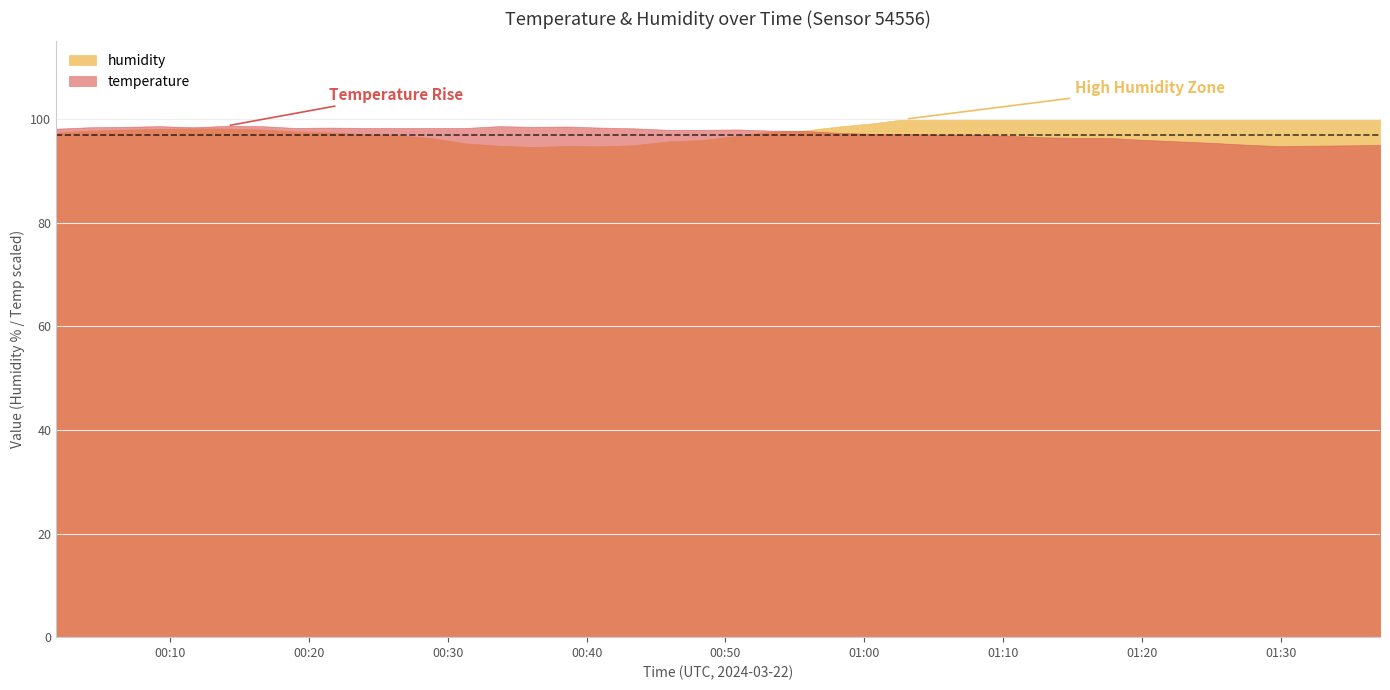

At which category is the sum across all series the highest?

25